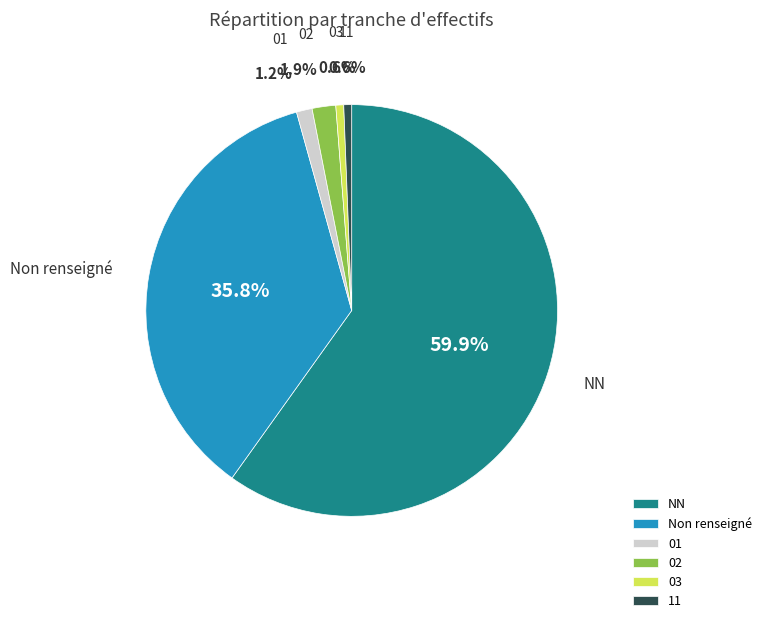

What is the total percentage of 02 and 01?

3.1%